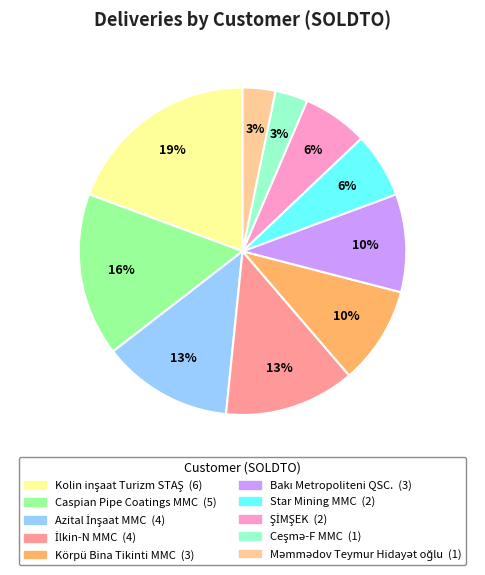

Is it true that Star Mining MMC is 6% of the pie?

True